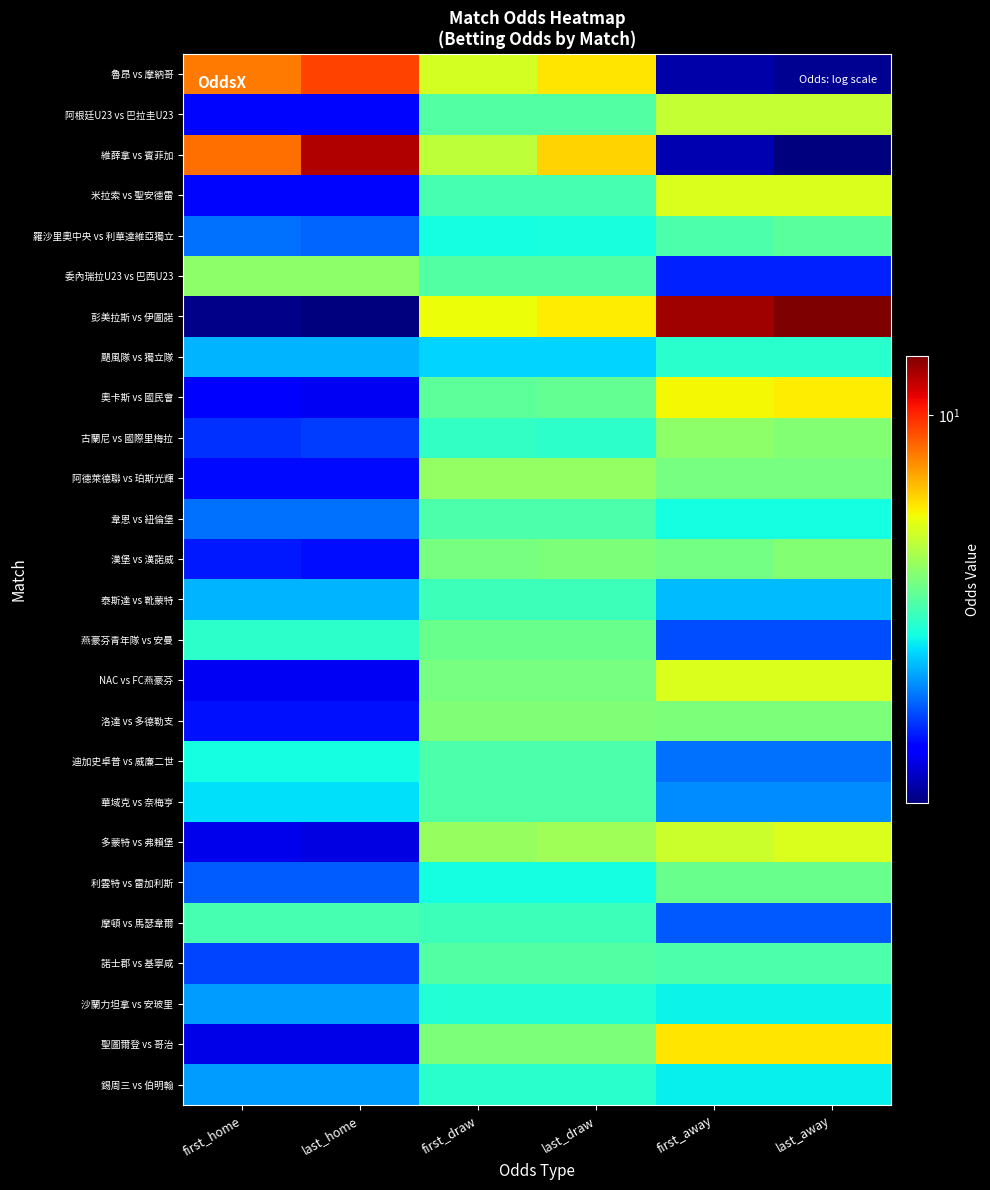

Between last_home and first_away, which series saw the biggest shift?

彭美拉斯 vs 伊圖諾